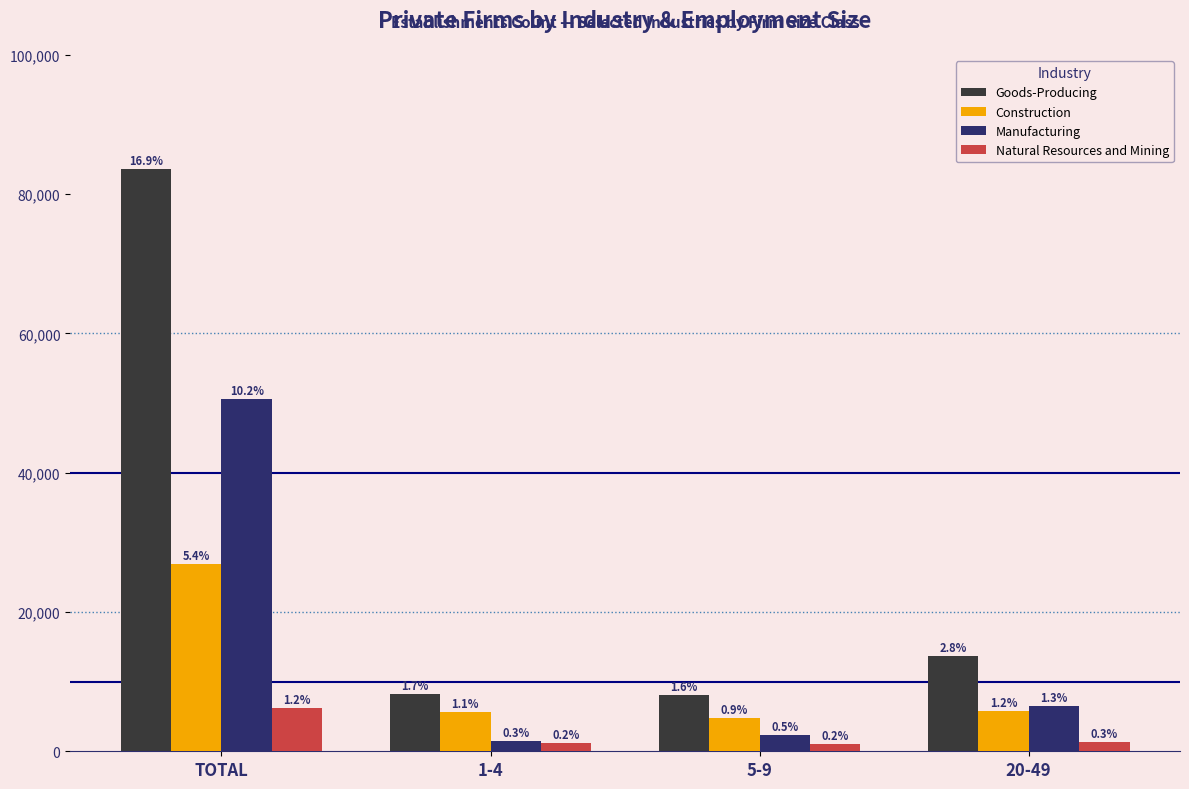

Is the value of Manufacturing at 20-49 greater than the value of Construction at 5-9?

Yes